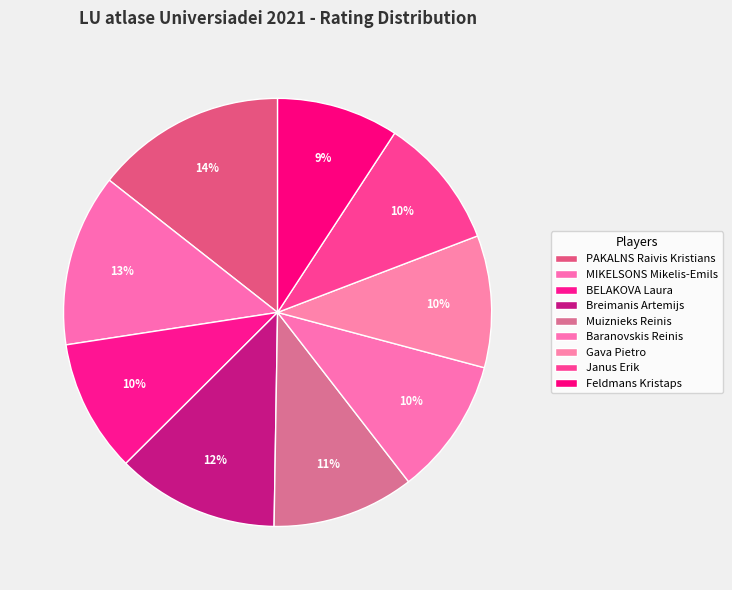

To the nearest percent, what is the difference between the PAKALNS Raivis Kristians and BELAKOVA Laura slice percentages?

4%